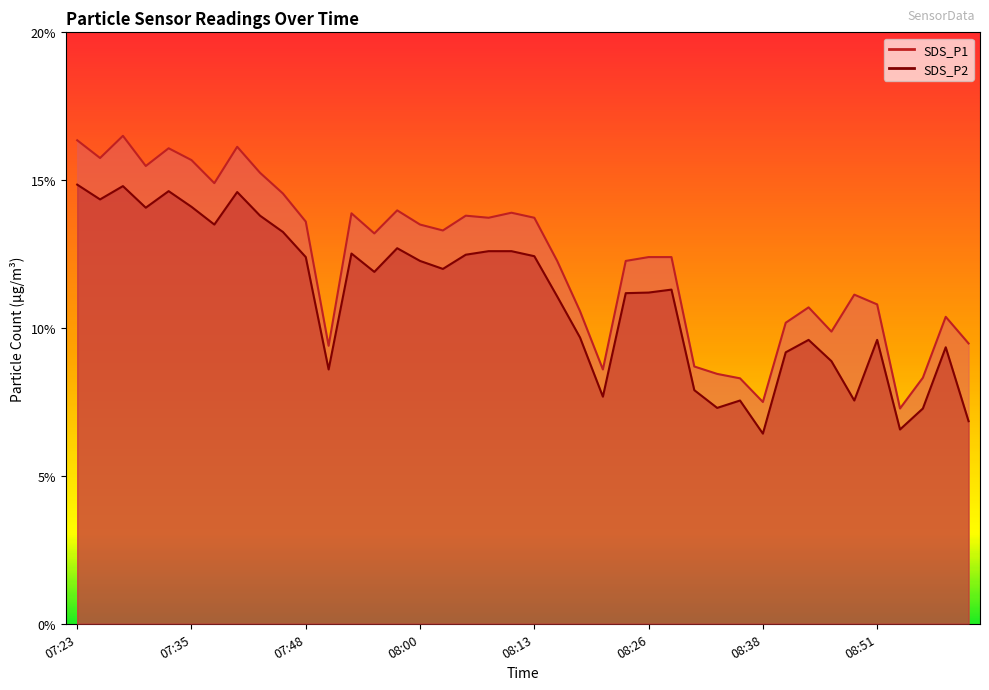

Which series changed the most between 07:35 and 08:44?

SDS_P1